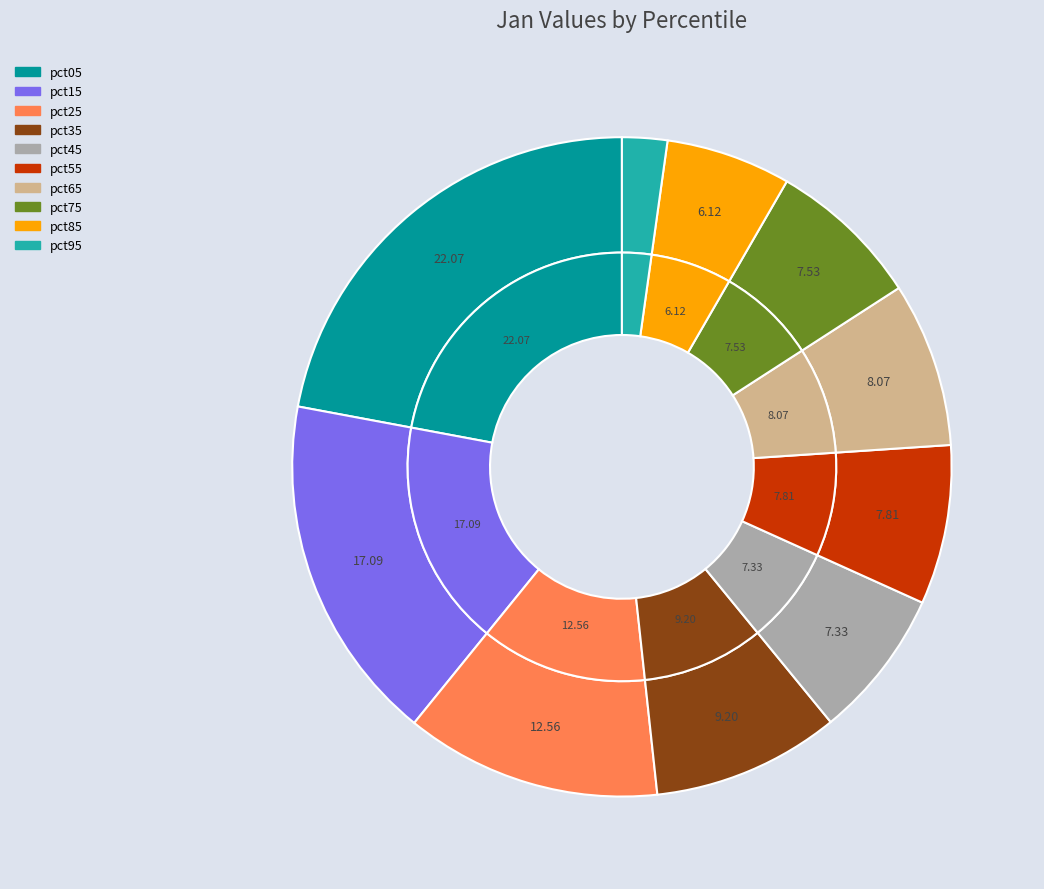

To the nearest percent, what percentage of the pie is pct75?

8%